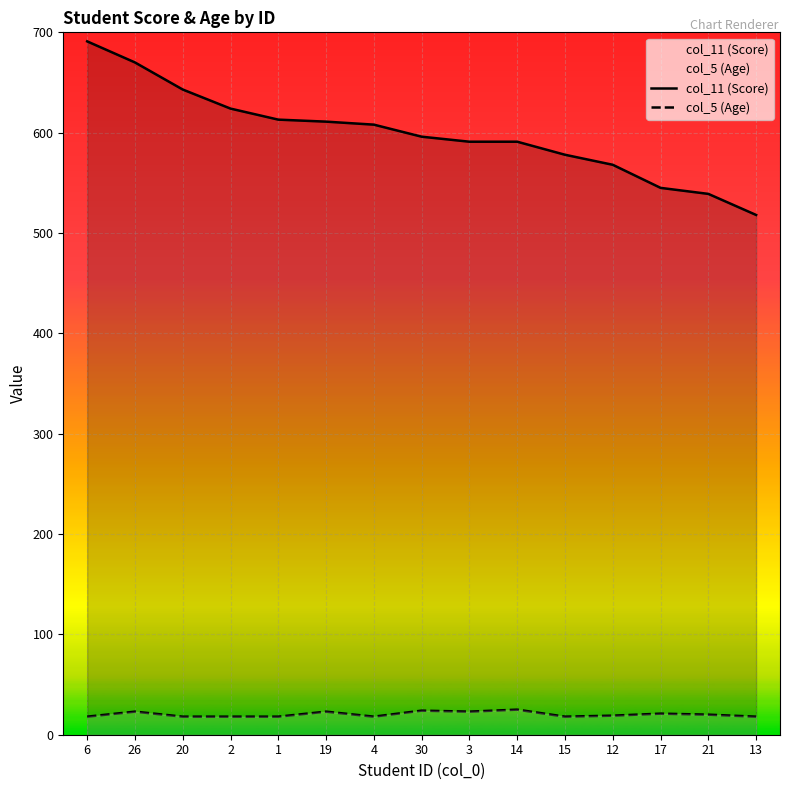

True or false: col_11 (Score) and col_5 (Age) intersect in this chart.

False